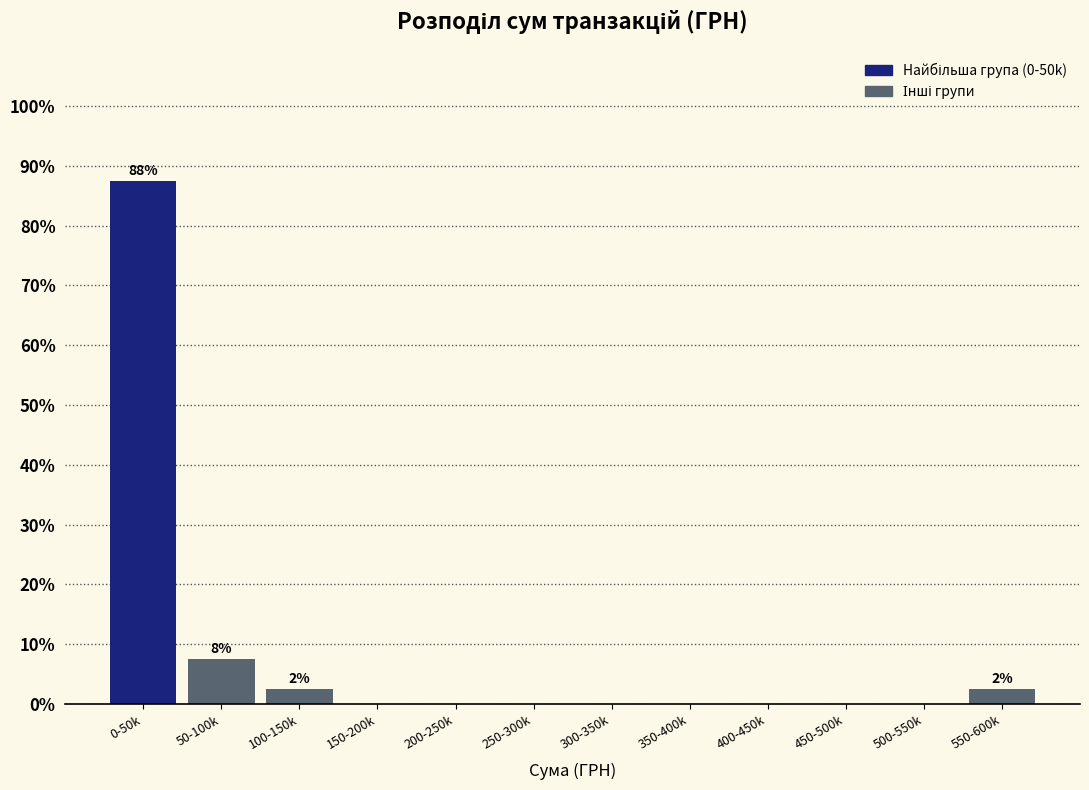

Reading left to right, list all the values displayed in this chart.

0-50k=87.5	50-100k=7.5	100-150k=2.5	150-200k=0.0	200-250k=0.0	250-300k=0.0	300-350k=0.0	350-400k=0.0	400-450k=0.0	450-500k=0.0	500-550k=0.0	550-600k=2.5